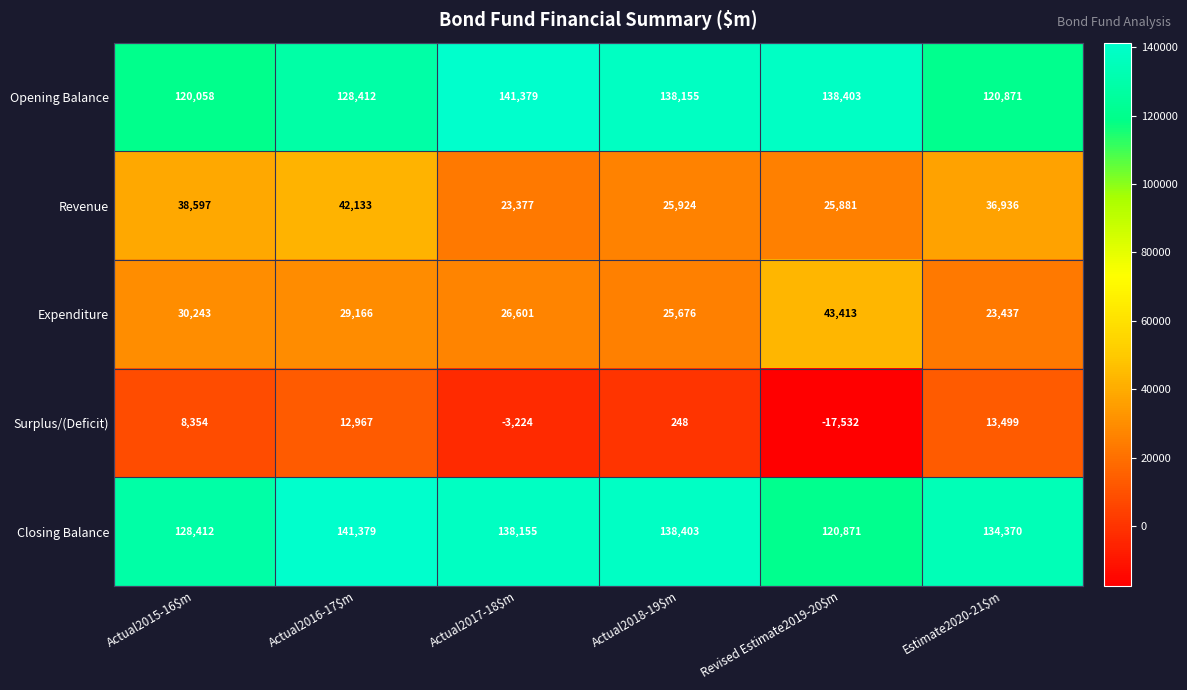

What is the minimum value shown in the chart?

-17532